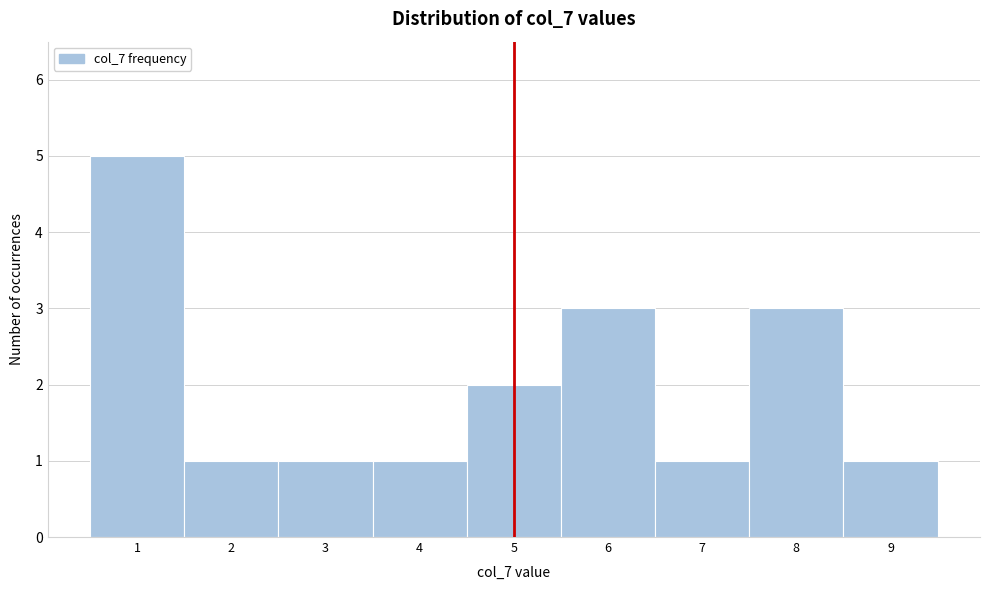

Reading left to right, list every bar in this chart as the range it spans on the x-axis followed by its height. The values are not printed on the chart, so give them approximately, as read against the axis.

0.5 to 1.5: 5
1.5 to 2.5: 1
2.5 to 3.5: 1
3.5 to 4.5: 1
4.5 to 5.5: 2
5.5 to 6.5: 3
6.5 to 7.5: 1
7.5 to 8.5: 3
8.5 to 9.5: 1